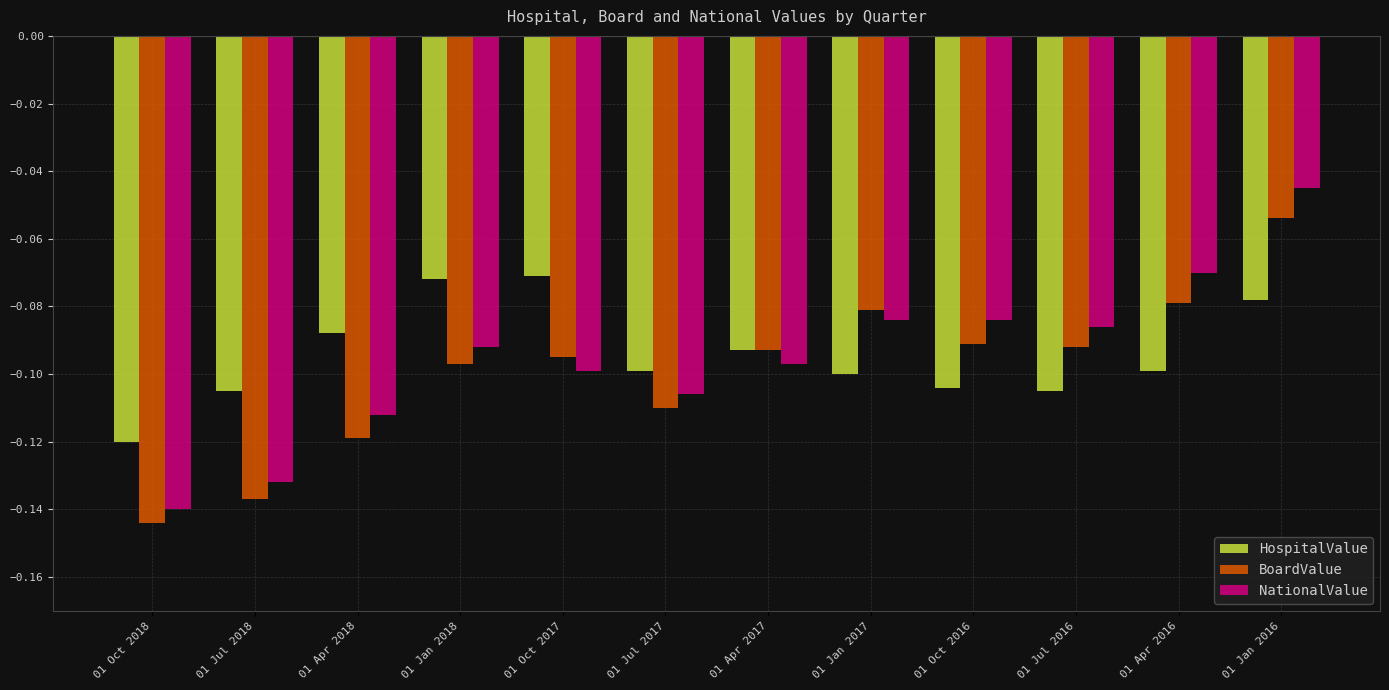

Rank the series at 01 Oct 2016 from lowest to highest value.

HospitalValue, BoardValue, NationalValue